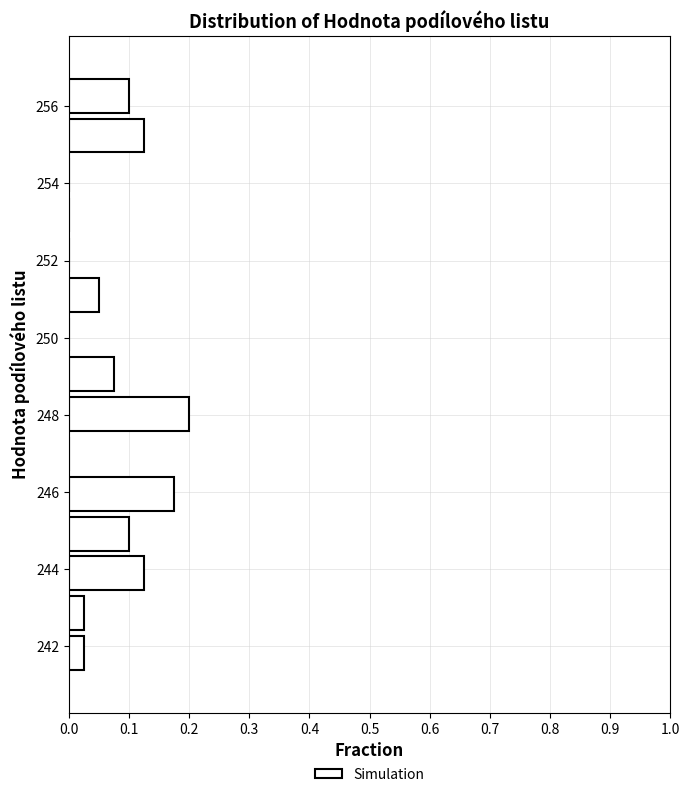

Reading bottom to top, transcribe this chart: for each bar, give the range it covers on the y-axis and its length. Neither the bar edges nor the lengths are printed on the chart, so give them approximately, as read against the axes.

241.4 to 242.4: 0.03
242.4 to 243.4: 0.03
243.4 to 244.4: 0.13
244.4 to 245.4: 0.10
245.4 to 246.4: 0.18
246.4 to 247.6: 0
247.6 to 248.6: 0.20
248.6 to 249.6: 0.08
249.6 to 250.6: 0
250.6 to 251.6: 0.05
251.6 to 252.6: 0
252.6 to 253.6: 0
253.6 to 254.8: 0
254.8 to 255.8: 0.13
255.8 to 256.8: 0.10